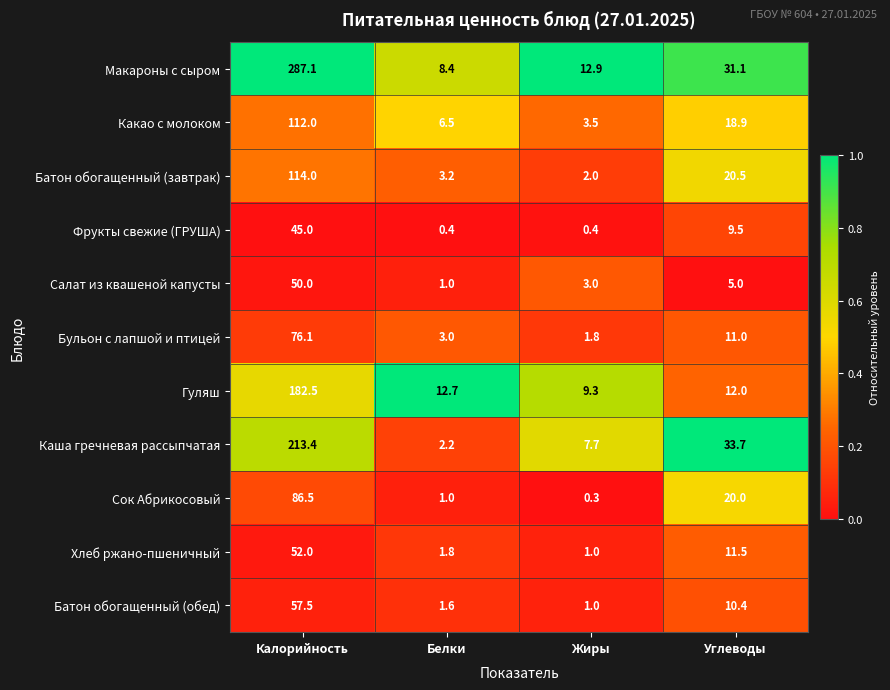

The value of Батон обогащенный (обед) at Углеводы is 7.3. True or false?

False